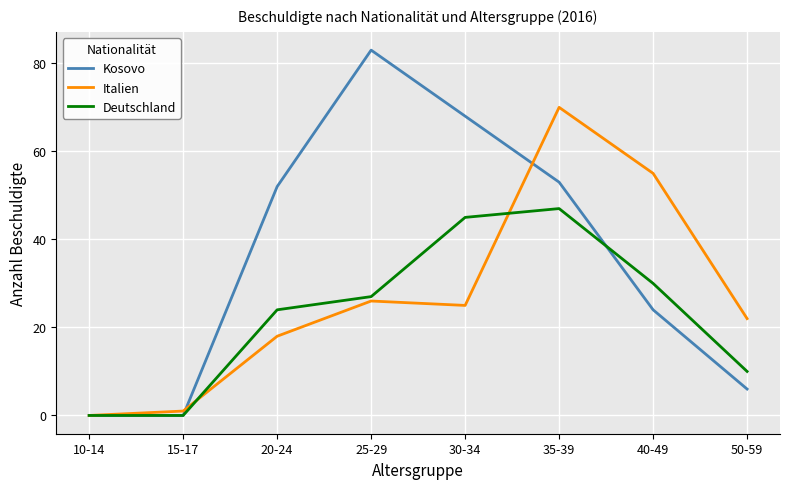

At 35-39, list the series in order from smallest to largest.

Deutschland, Kosovo, Italien